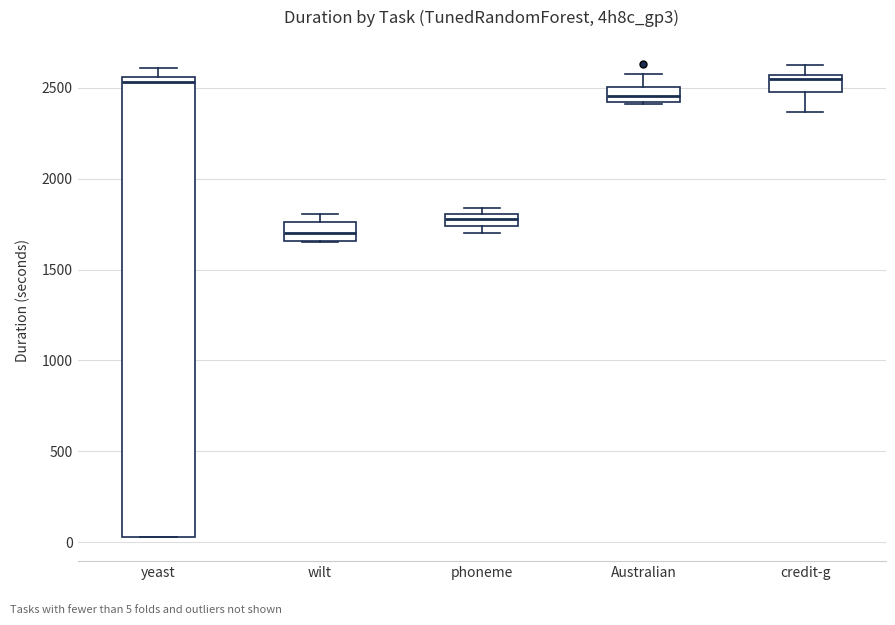

Where is the upper edge of the box for yeast on the y-axis? The values are not printed on the chart, so give them approximately, as read against the axis.

2550